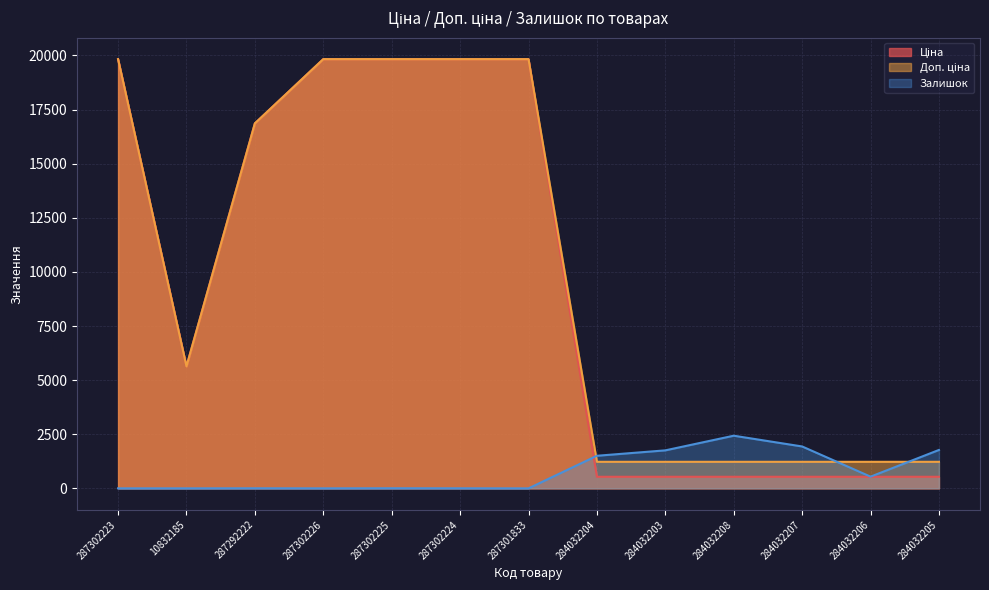

What position from the right is 284032208?

4